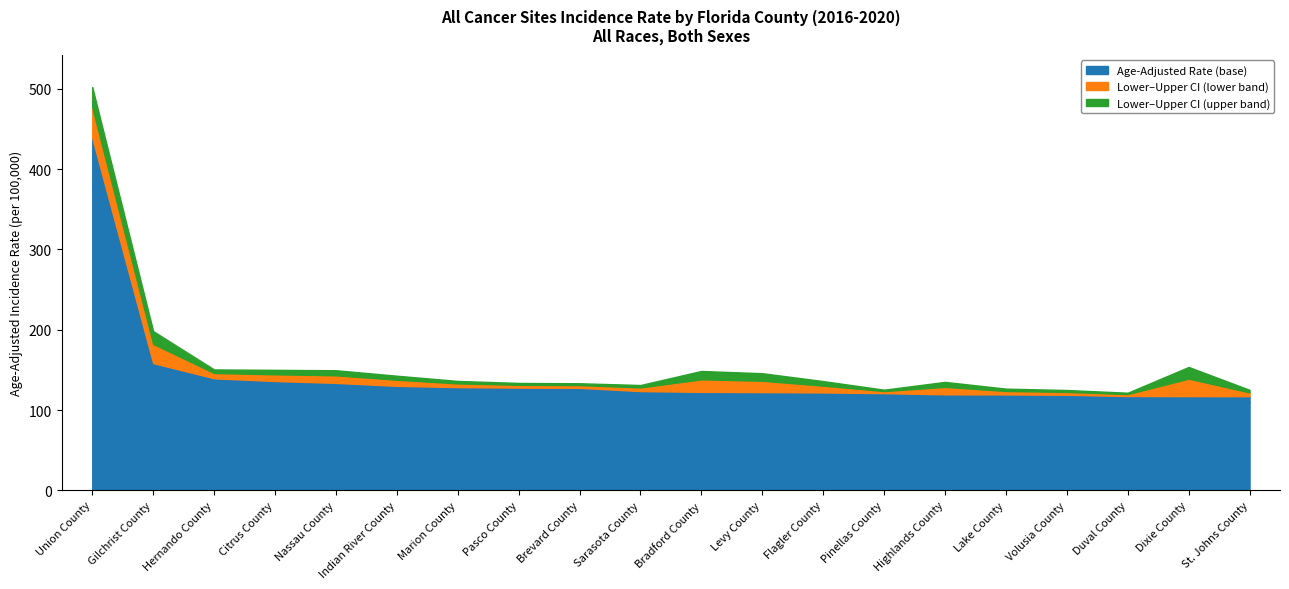

What is the value of the Age-Adjusted Rate point at the 13th from the left?

121.9